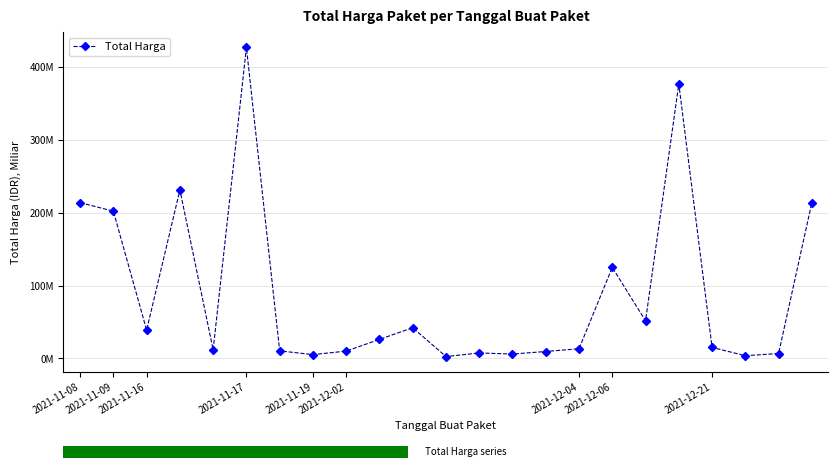

The value at 2021-11-17 is 339515611. True or false?

False